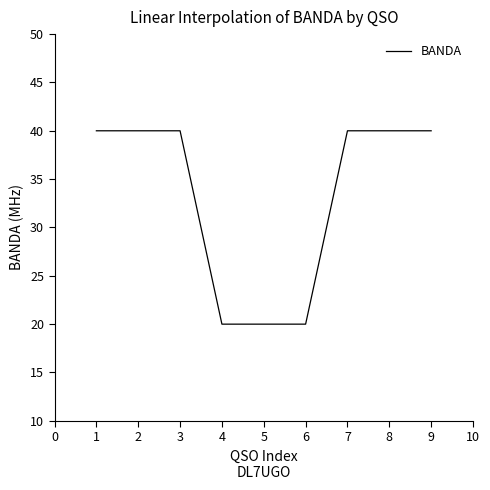

What is the minimum value shown in the chart?

20